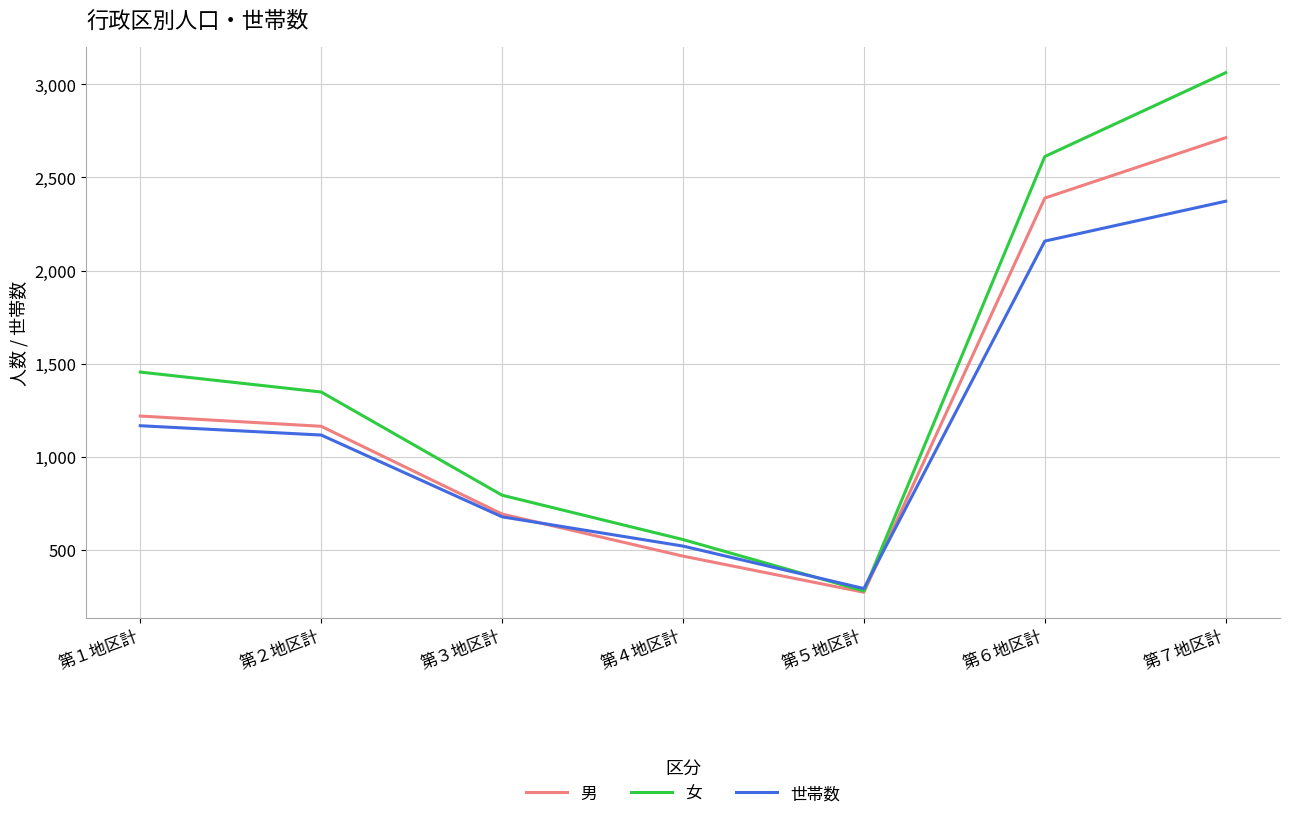

True or false: 世帯数 and 男 intersect in this chart.

True